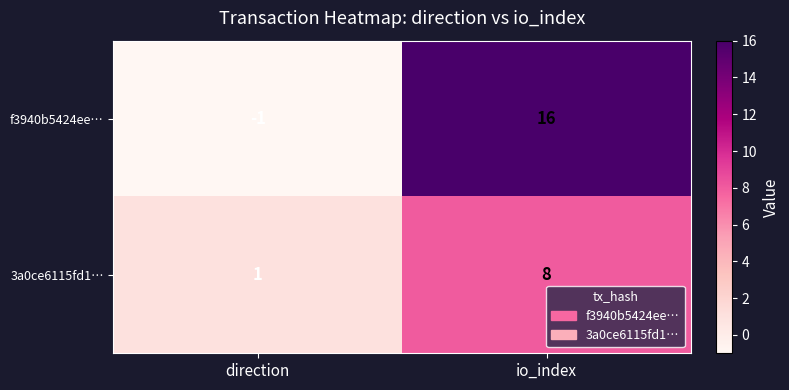

Which label corresponds to the largest value in the chart?

io_index